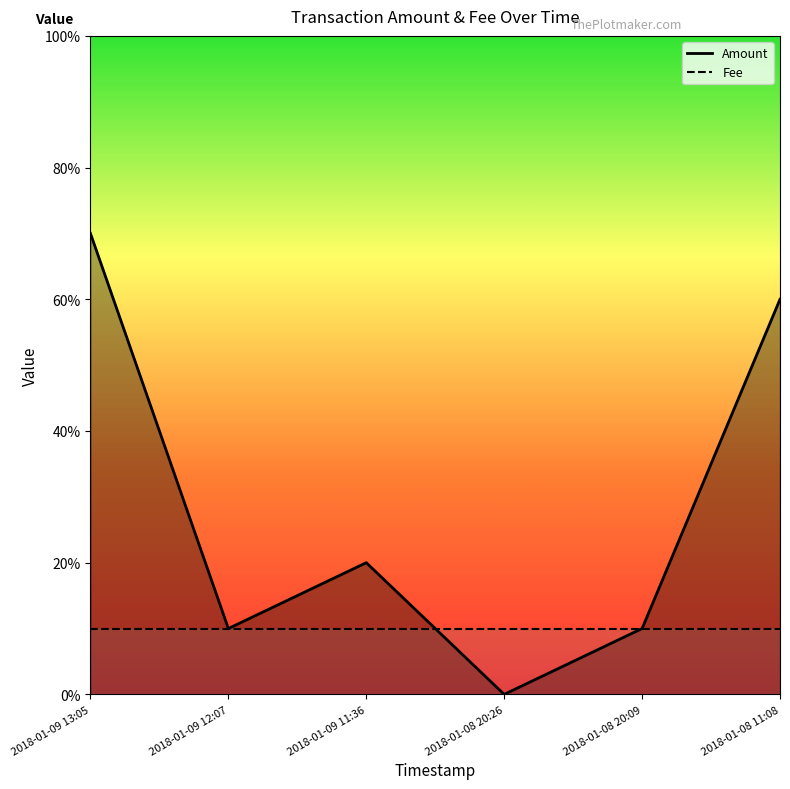

True or false: there are more than 1 points higher than both neighbors.

False